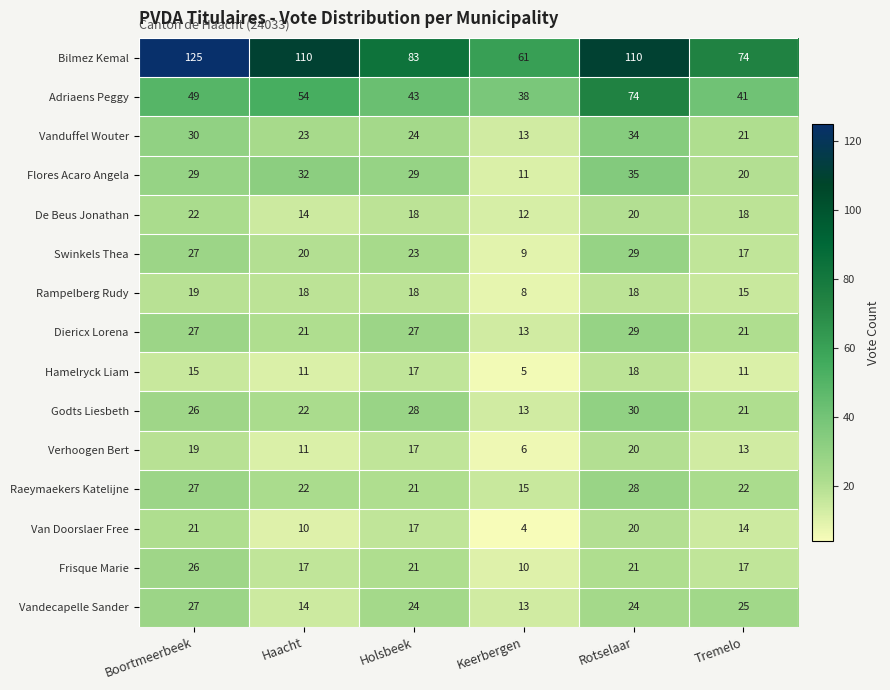

What value does the Rampelberg Rudy series have at Rotselaar, to the nearest 10?

20